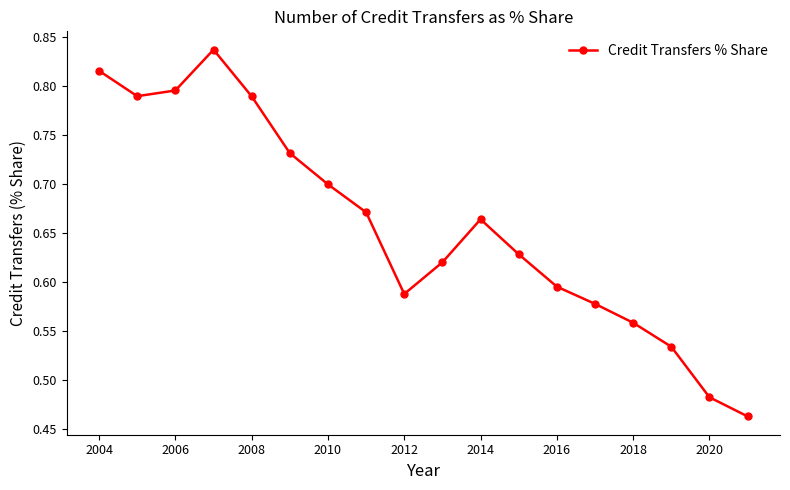

What is the sum of all values?

11.8